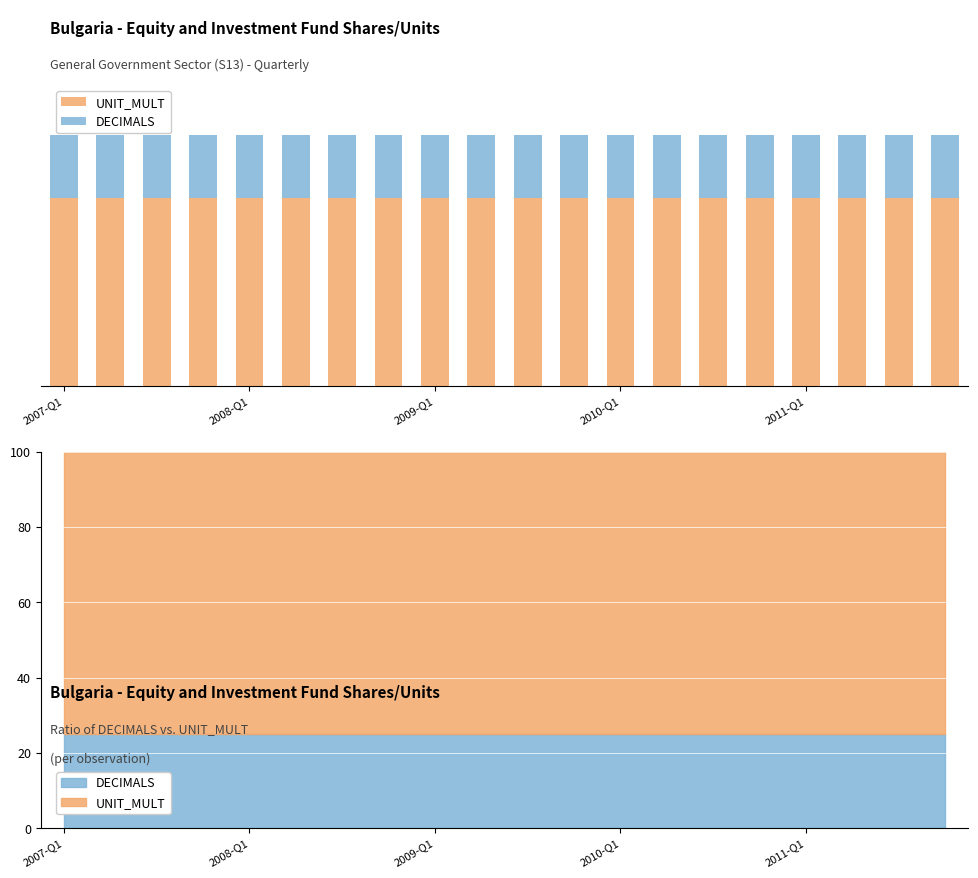

True or false: UNIT_MULT has a value of 4 at 2008-Q1.

False